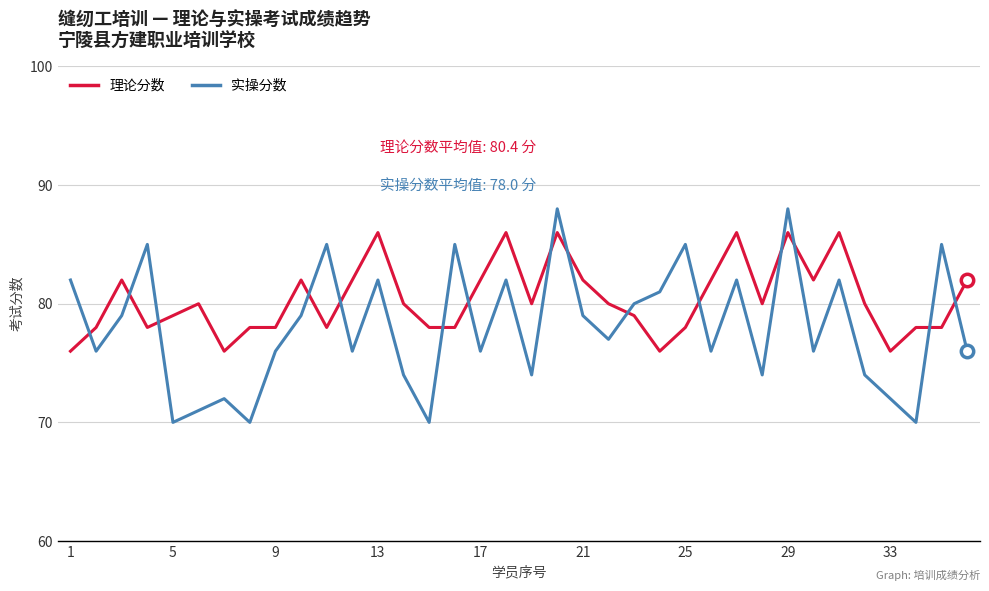

Which series has the largest total across all categories?

理论分数